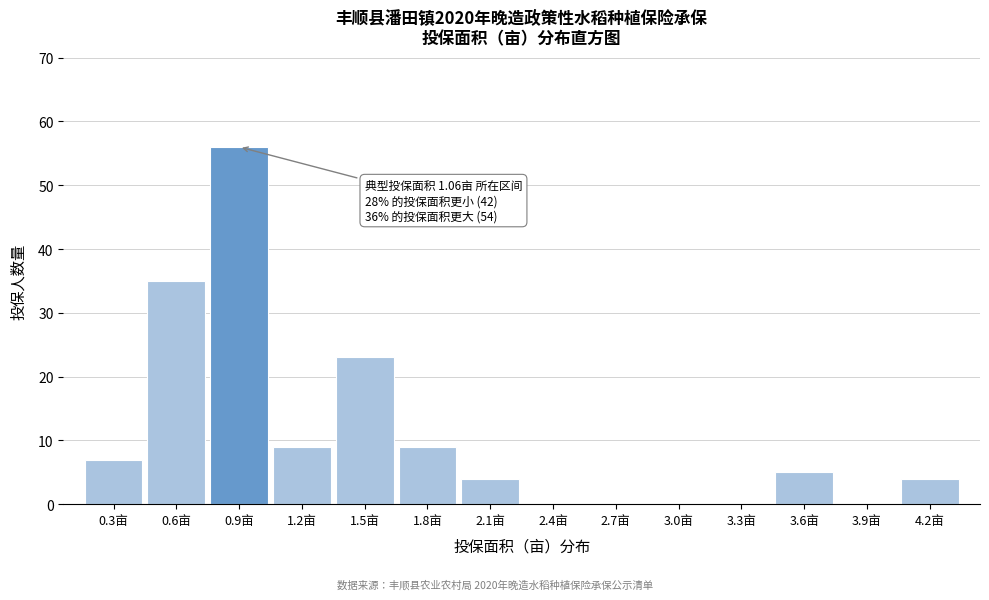

Reading left to right, transcribe all the data shown in this chart.

0.3亩=7	0.6亩=35	0.9亩=56	1.2亩=9	1.5亩=23	1.8亩=9	2.1亩=4	2.4亩=0	2.7亩=0	3.0亩=0	3.3亩=0	3.6亩=5	3.9亩=0	4.2亩=4